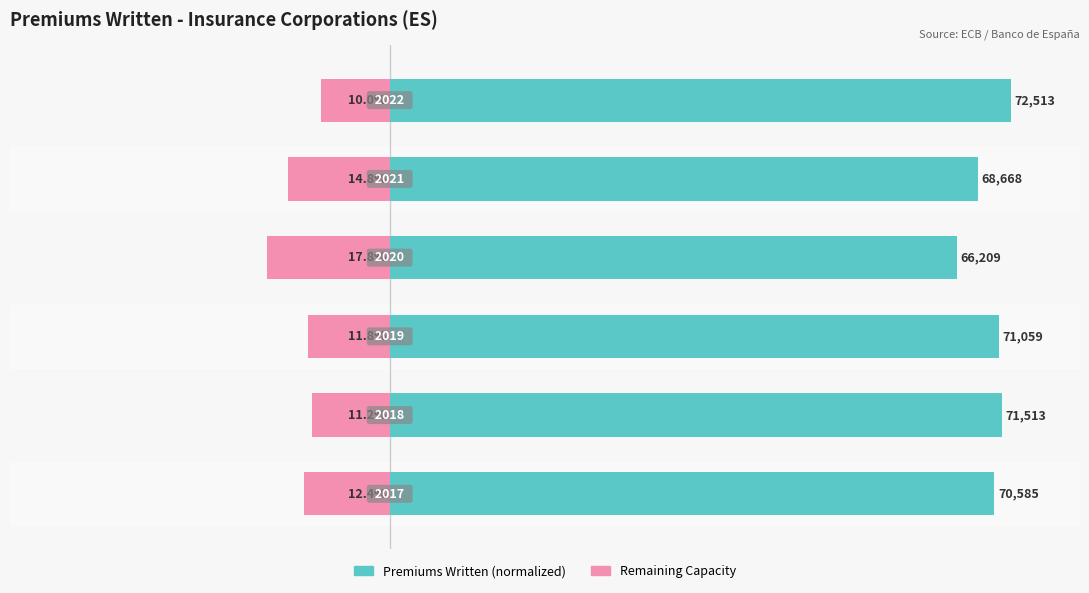

How many data points in Remaining Capacity are less than -11?

5